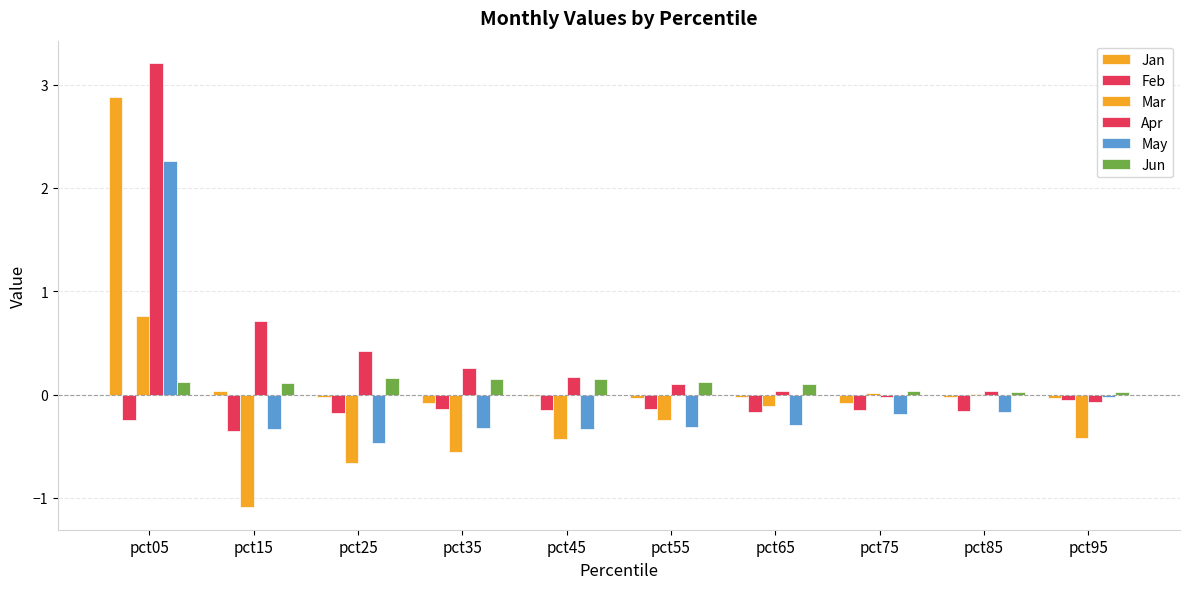

What is the lowest value of the Feb series?

-0.4